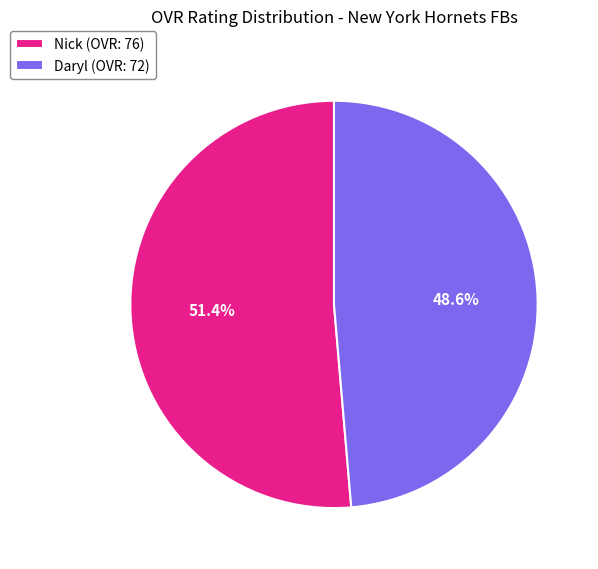

Approximately how many times larger is the value at Nick compared to Daryl?

1.1